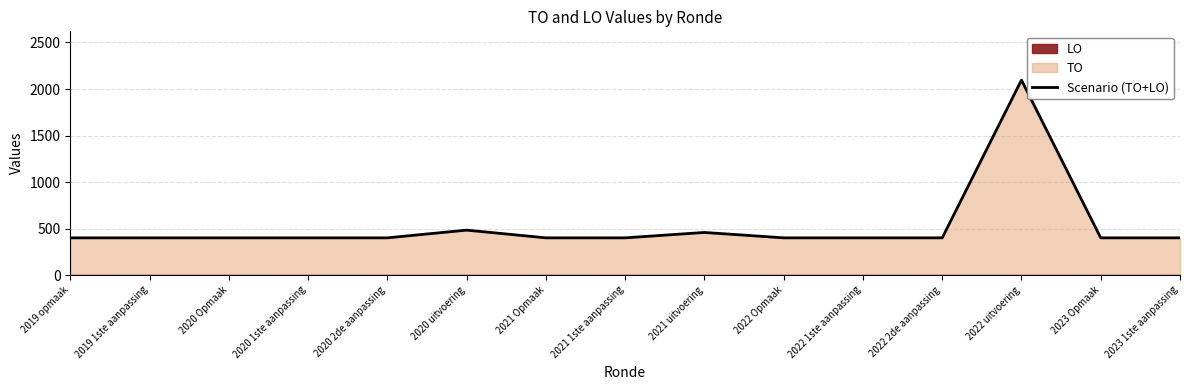

Does the chart display data point markers on the line(s)?

No